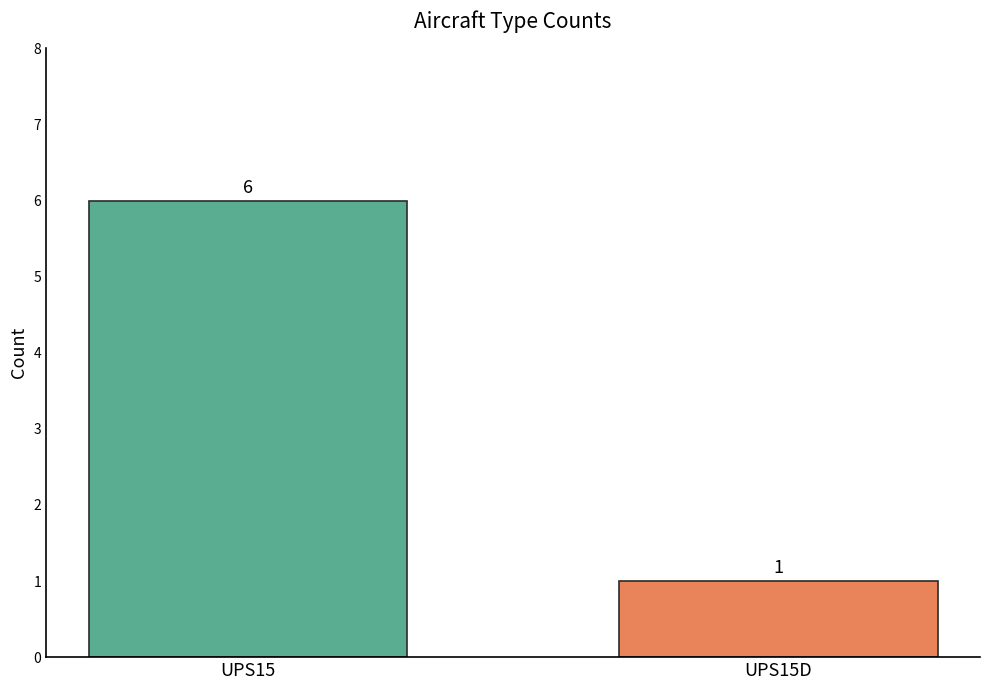

Are the bars grouped side by side (vs. stacked)?

No